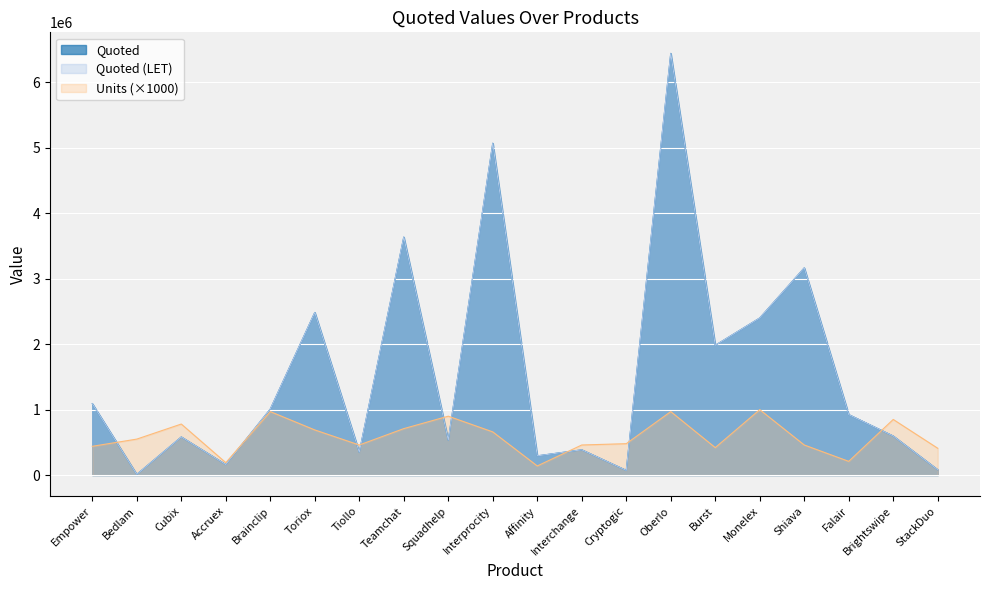

Which has a higher value, Toriox or Accruex?

Toriox